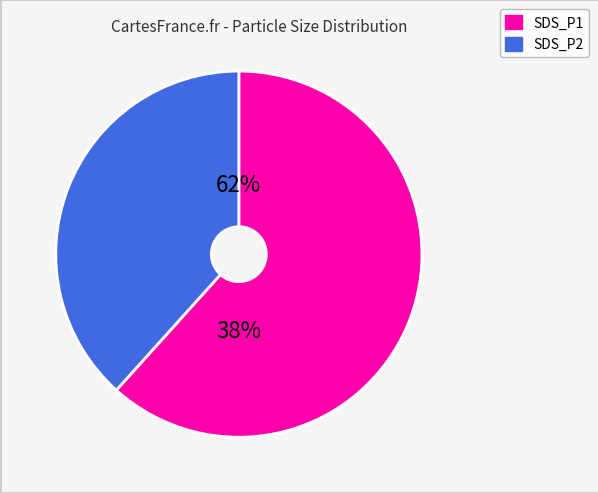

Rank the categories by value from highest to lowest.

SDS_P1, SDS_P2